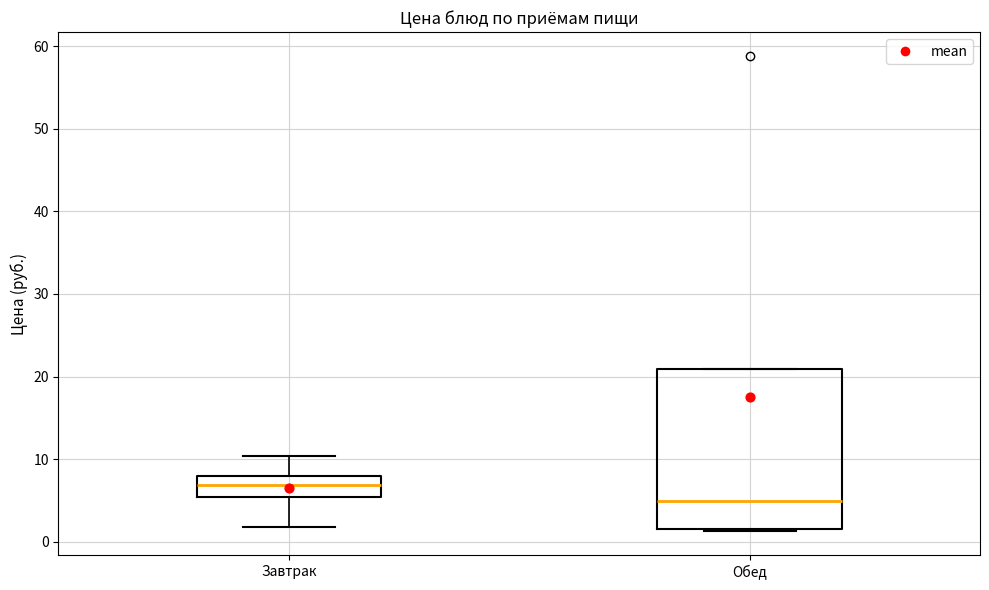

Where is the upper edge of the box for Обед on the y-axis? The values are not printed on the chart, so give them approximately, as read against the axis.

21